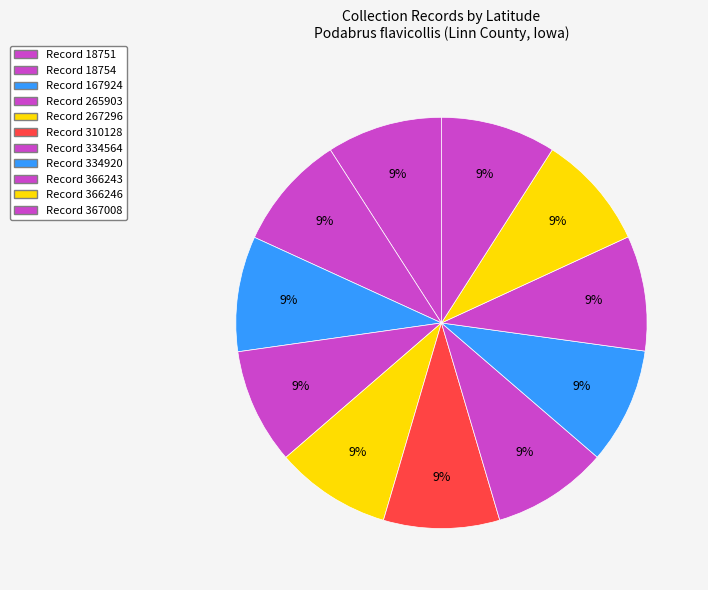

What is the largest slice in the pie chart?

310128